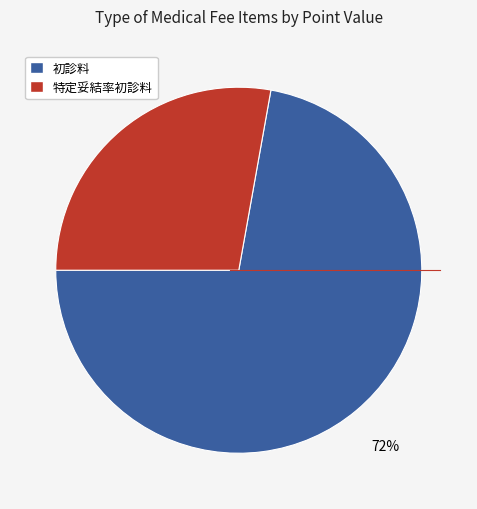

Is there any slice that represents more than half of the pie?

Yes